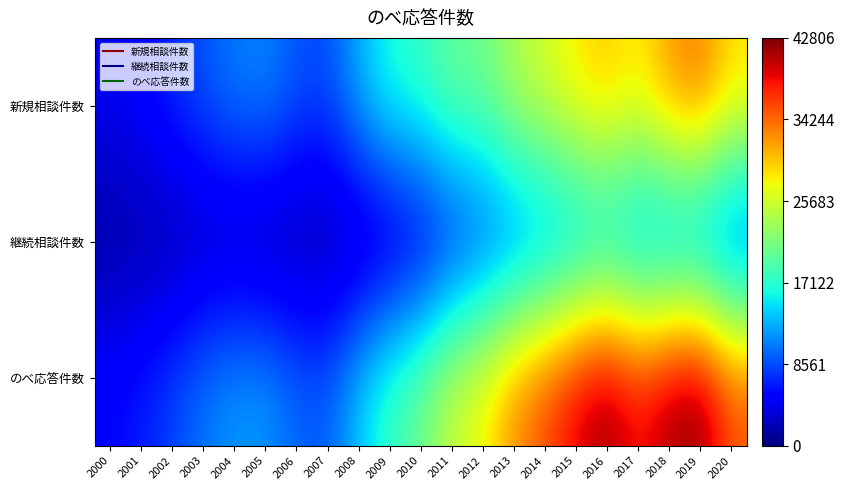

Reading left to right, extract all data points from this chart.

新規相談件数: 2000=4499	2001=5382	2002=7183	2003=9182	2004=10670	2005=11223	2006=9087	2007=8626	2008=12956	2009=16792	2010=17713	2011=20483	2012=20584	2013=24216	2014=26136	2015=28638	2016=30163	2017=28142	2018=32253	2019=34002	2020=29069
継続相談件数: 2000=970	2001=1186	2002=1100	2003=1355	2004=1262	2005=685	2006=750	2007=721	2008=1014	2009=1362	2010=2989	2011=5176	2012=7243	2013=8590	2014=9743	2015=11018	2016=12035	2017=10422	2018=9386	2019=8804	2020=6529
のべ応答件数: 2000=5469	2001=6568	2002=8283	2003=10537	2004=11932	2005=11908	2006=9837	2007=9347	2008=13970	2009=18154	2010=20702	2011=25659	2012=27827	2013=32806	2014=35879	2015=39656	2016=42198	2017=38564	2018=41639	2019=42806	2020=35598